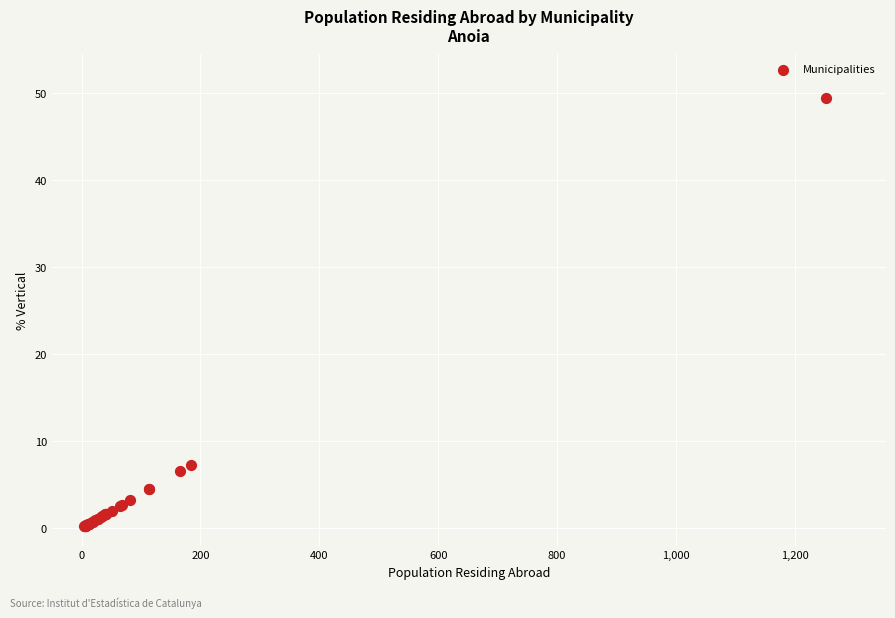

What Y value in the scatter plot is closest to 24?

7.3